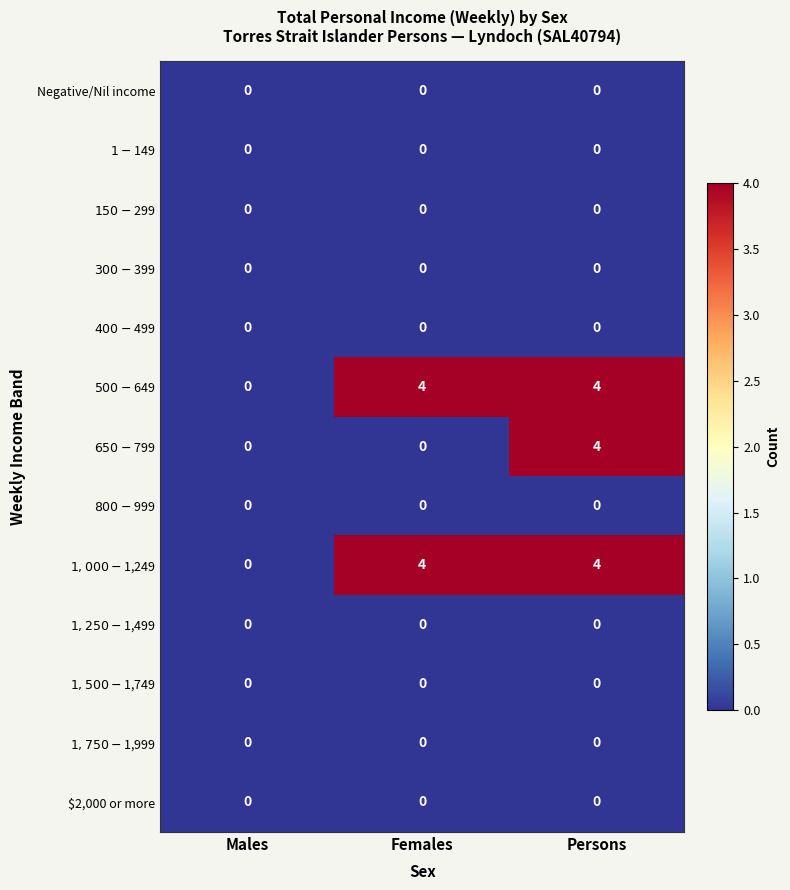

What is the greatest value displayed?

4